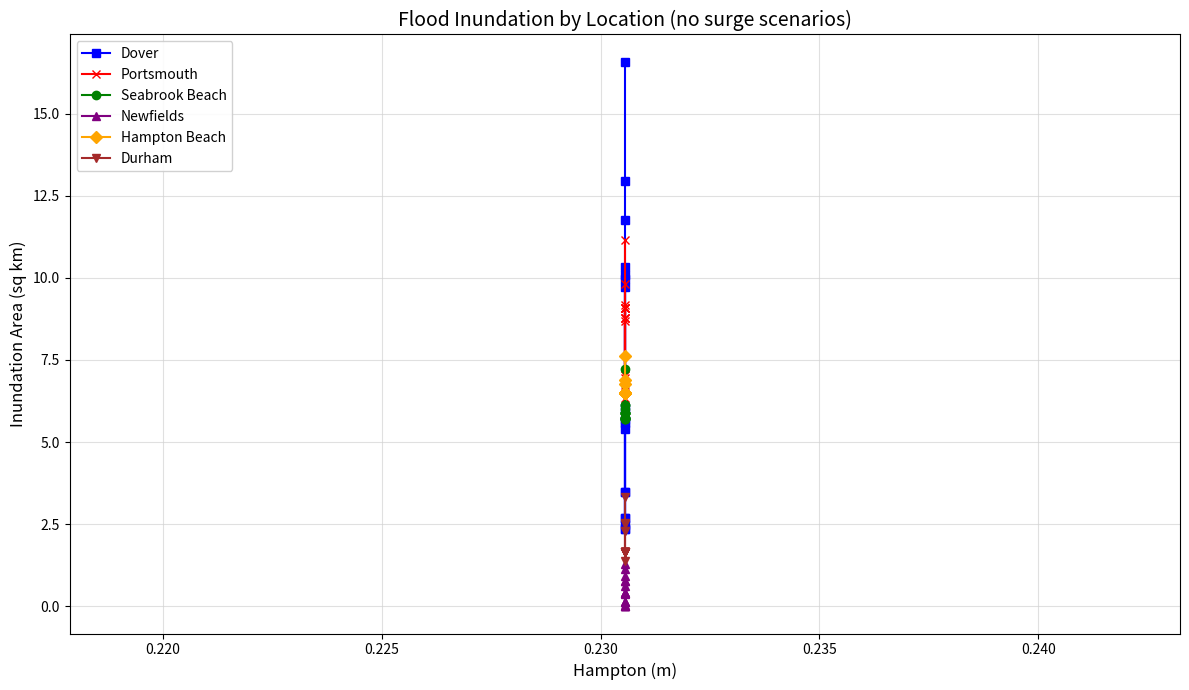

True or false: Dover and Newfields cross at least once.

False